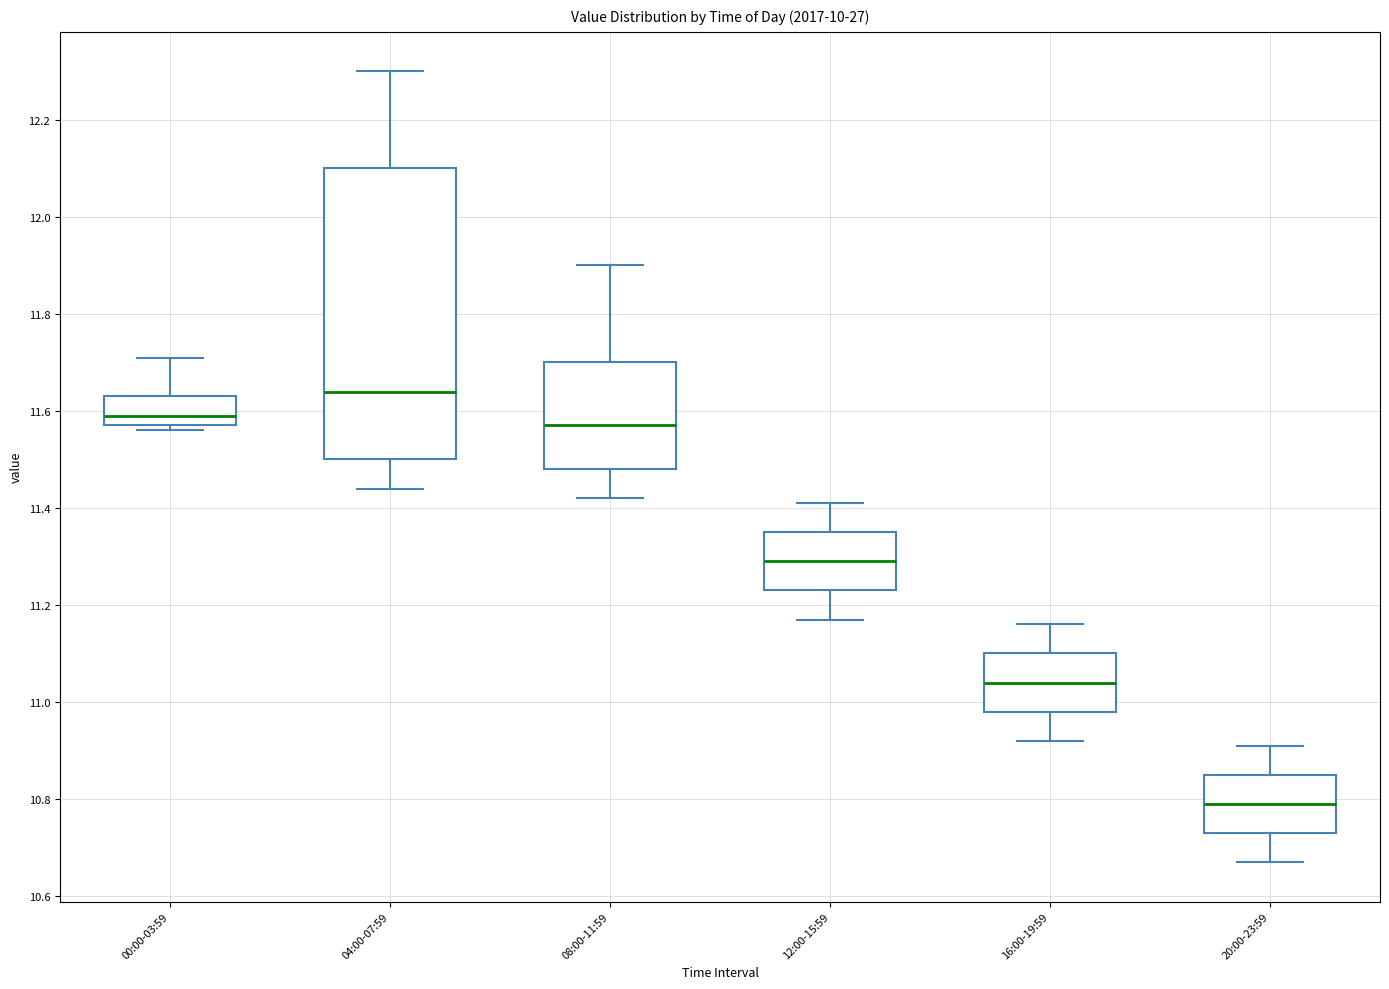

Reading left to right, transcribe this box plot: for each box, give where its median line is, the range the box spans, and where its two whiskers end, as read against the y-axis. The values are not printed on the chart, so give them approximately, as read against the axis.

00:00-03:59: median 11.60, box 11.58 to 11.64, whiskers 11.56 to 11.72
04:00-07:59: median 11.64, box 11.50 to 12.10, whiskers 11.44 to 12.30
08:00-11:59: median 11.58, box 11.48 to 11.70, whiskers 11.42 to 11.90
12:00-15:59: median 11.30, box 11.24 to 11.36, whiskers 11.18 to 11.42
16:00-19:59: median 11.04, box 10.98 to 11.10, whiskers 10.92 to 11.16
20:00-23:59: median 10.80, box 10.74 to 10.86, whiskers 10.68 to 10.92